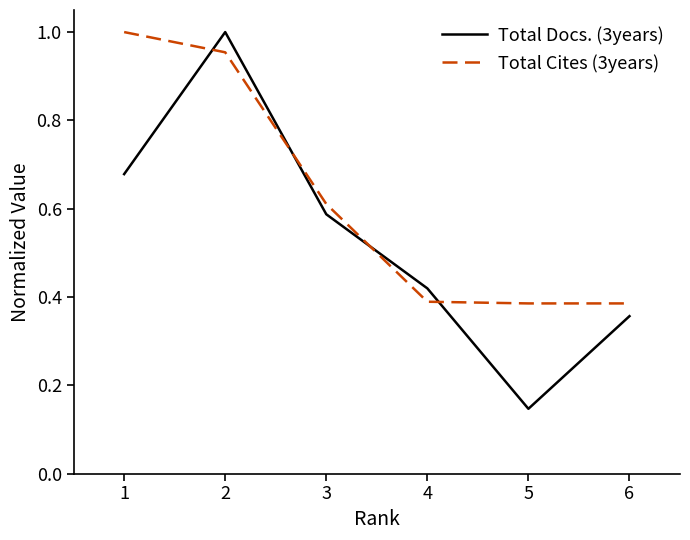

Rank the series at 5 from highest to lowest value.

Total Cites (3years), Total Docs. (3years)